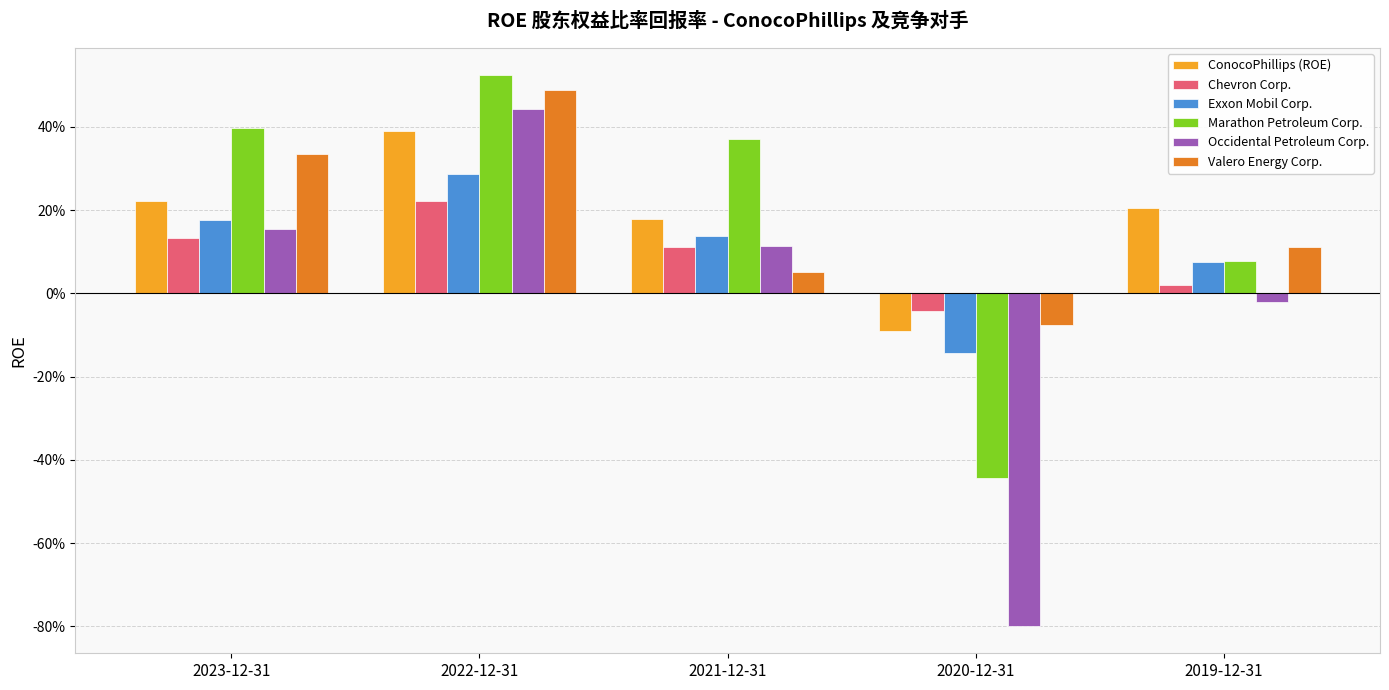

Does the chart contain any negative values?

Yes